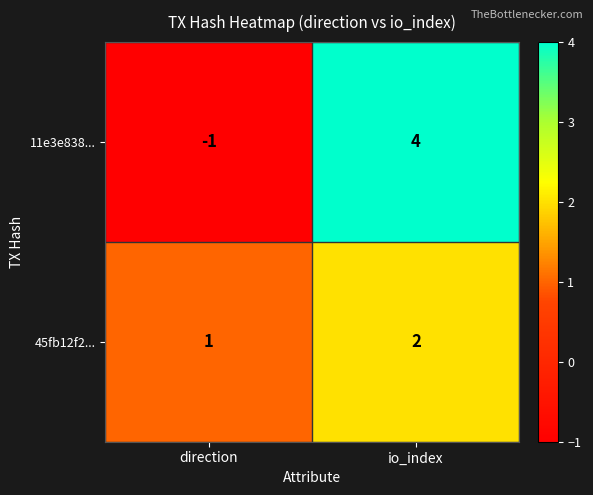

At which label is 11e3e838... closest to 1?

direction